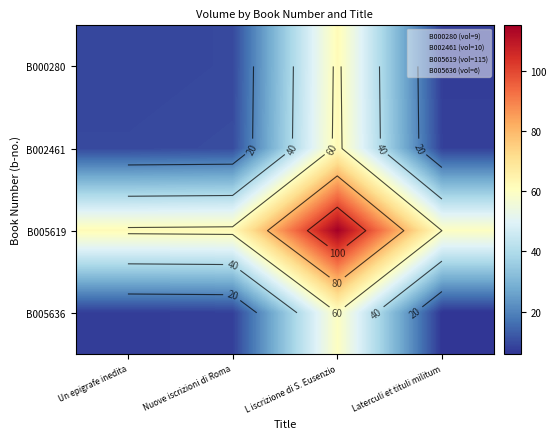

What is the difference between the maximum and minimum values in the B005619 series?

55.0